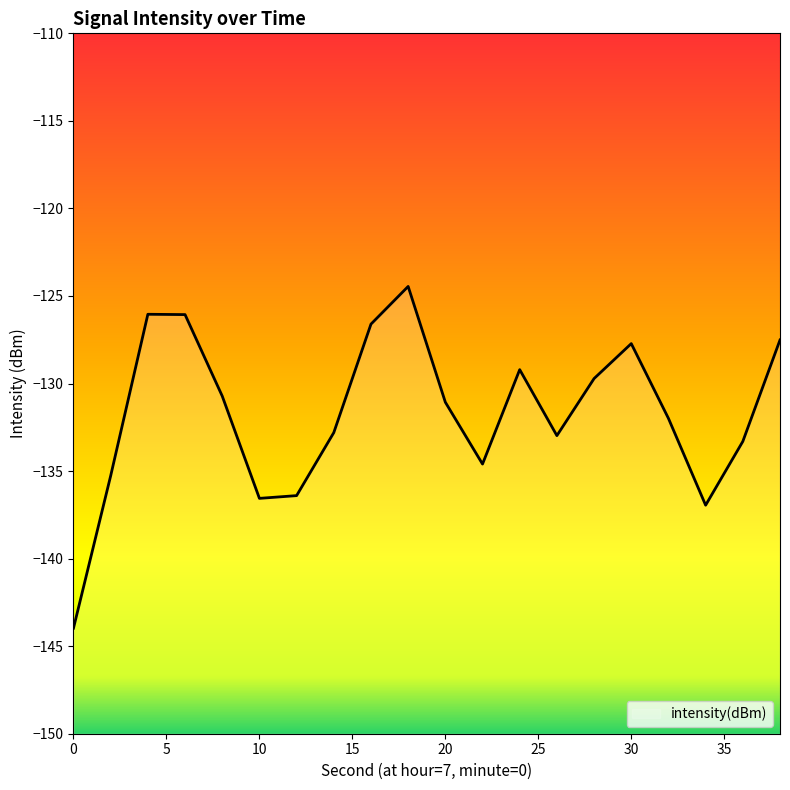

The chart shows a value of -72.5 at 8. True or false?

False